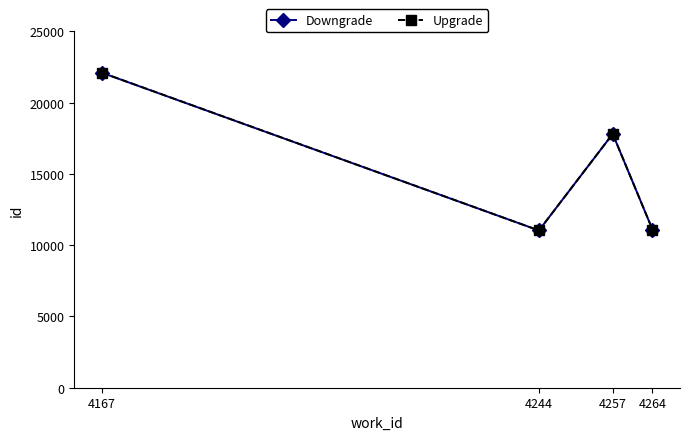

What is the minimum value for Upgrade?

11036.0